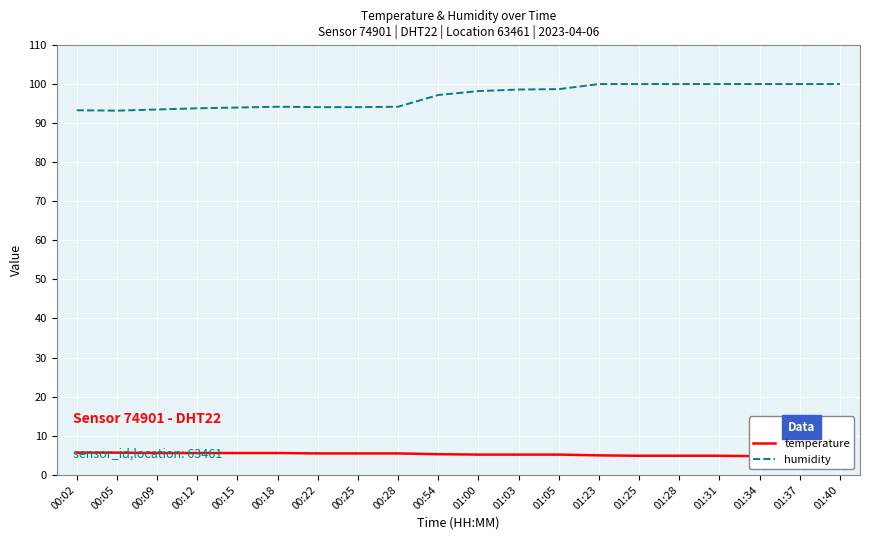

Reading left to right, transcribe all the data shown in this chart.

temperature: 00:02=5.7	00:05=5.7	00:09=5.6	00:12=5.6	00:15=5.6	00:18=5.6	00:22=5.5	00:25=5.5	00:28=5.5	00:54=5.3	01:00=5.2	01:03=5.2	01:05=5.2	01:23=5.0	01:25=4.9	01:28=4.9	01:31=4.9	01:34=4.8	01:37=4.8	01:40=4.8
humidity: 00:02=93.2	00:05=93.1	00:09=93.4	00:12=93.7	00:15=93.9	00:18=94.1	00:22=94.0	00:25=94.0	00:28=94.1	00:54=97.1	01:00=98.1	01:03=98.5	01:05=98.6	01:23=99.9	01:25=99.9	01:28=99.9	01:31=99.9	01:34=99.9	01:37=99.9	01:40=99.9